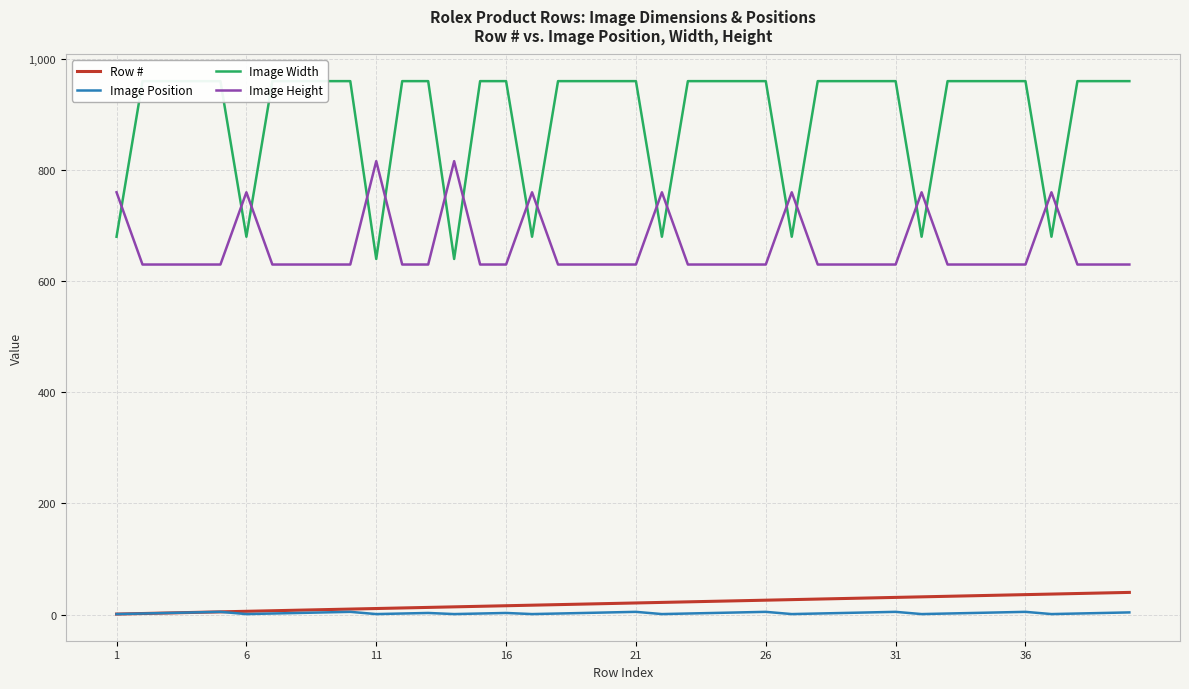

What is the difference between the maximum and minimum values in the Image Width series?

320